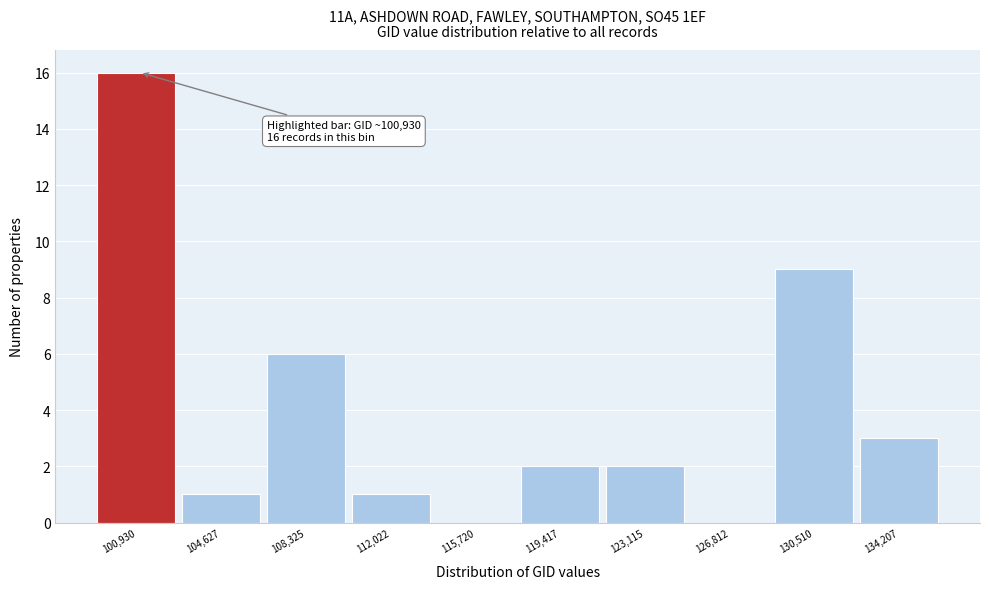

Reading left to right, transcribe all the data shown in this chart.

100,930=16	104,627=1	108,325=6	112,022=1	115,720=0	119,417=2	123,115=2	126,812=0	130,510=9	134,207=3